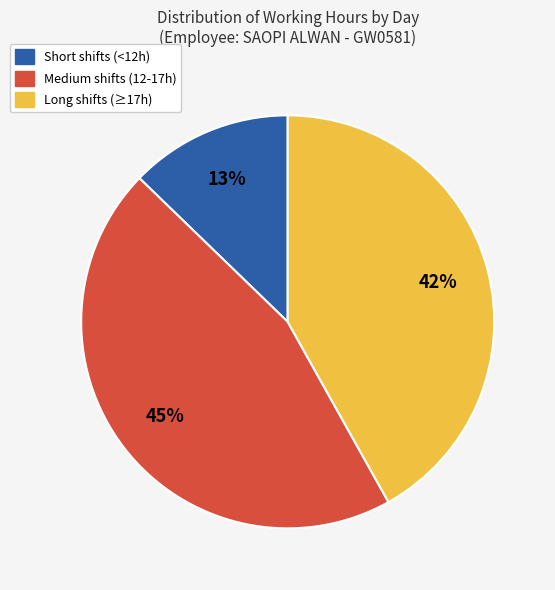

Is there a majority slice in this chart?

No